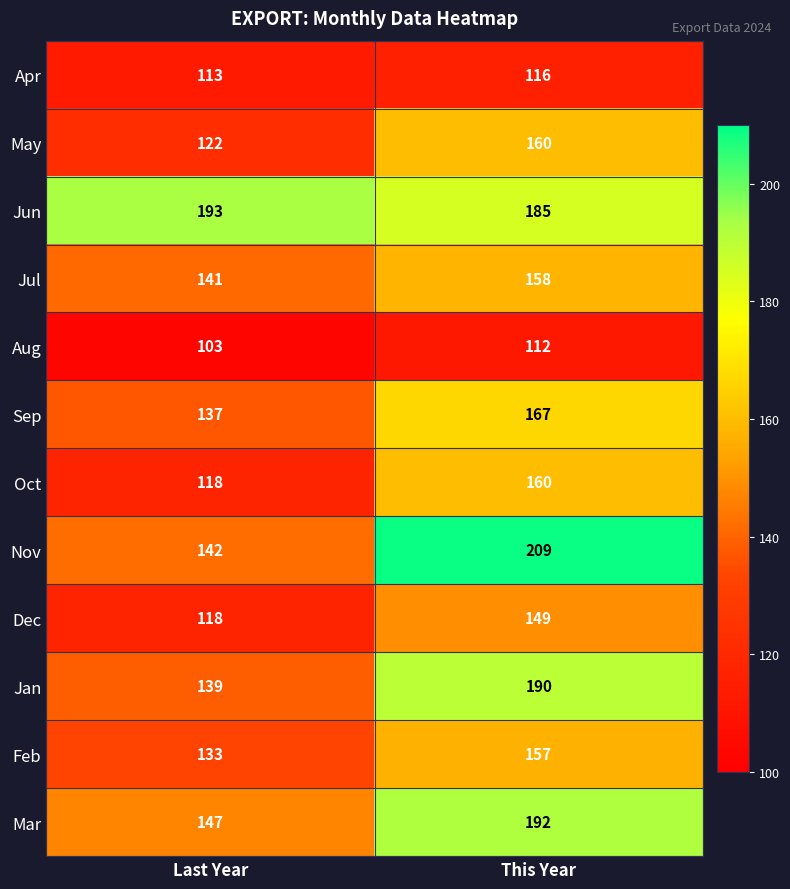

Reading left to right, extract all data points from this chart.

Apr: 113	116
May: 122	160
Jun: 193	185
Jul: 141	158
Aug: 103	112
Sep: 137	167
Oct: 118	160
Nov: 142	209
Dec: 118	149
Jan: 139	190
Feb: 133	157
Mar: 147	192